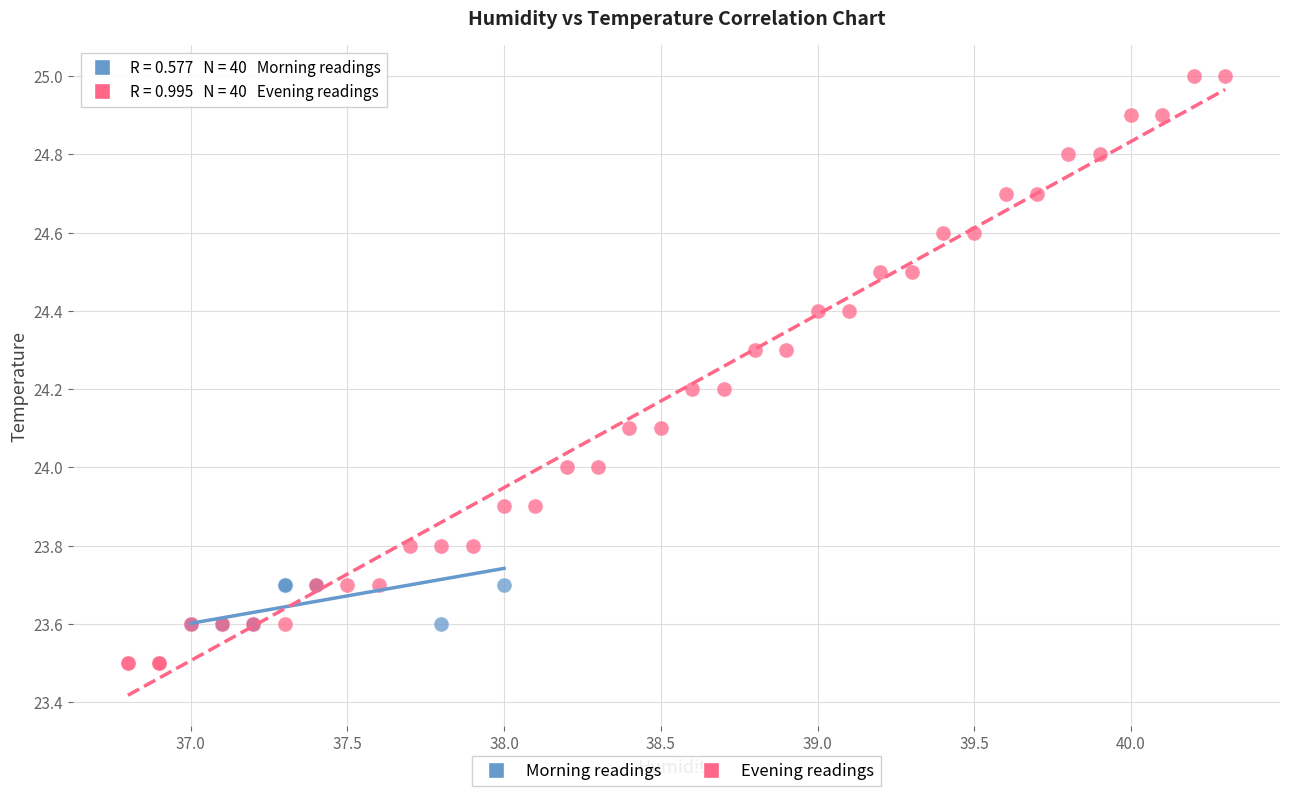

Which series has the largest Y range (max minus min)?

Evening readings